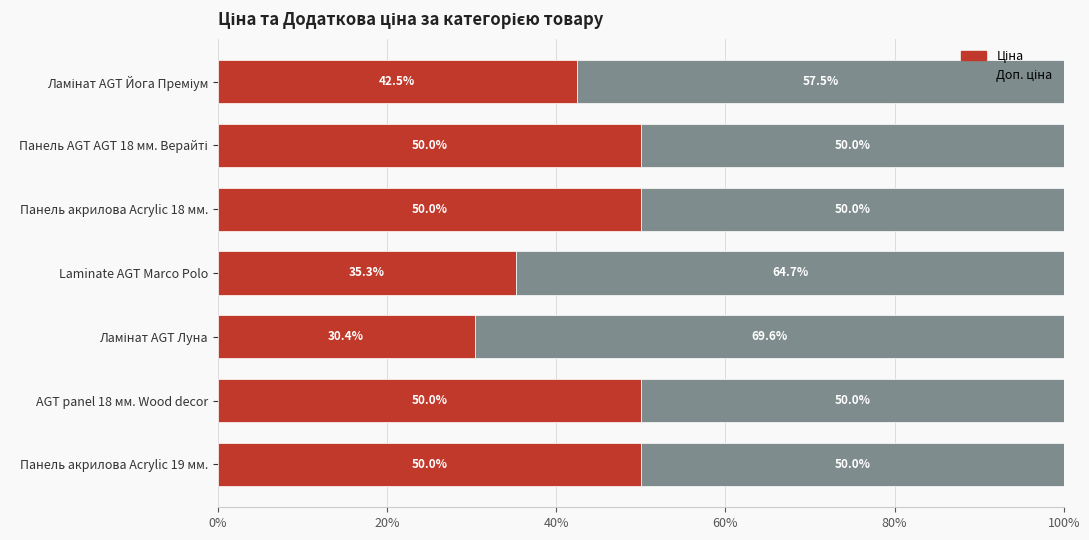

What is the total value across all series at Панель акрилова Acrylic 19 мм.?

100.0